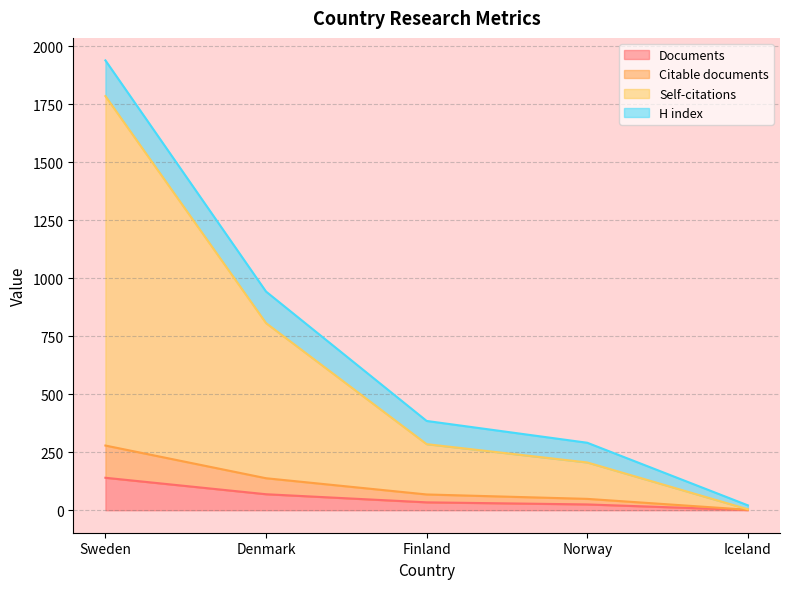

What is the value of the Documents point at the 1st from the left?

140